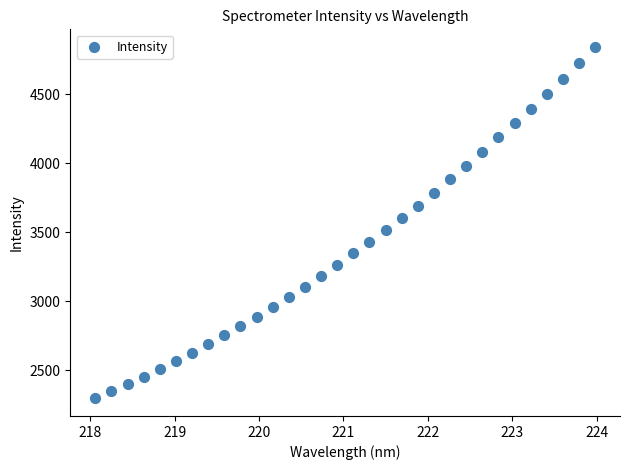

What is the range of X values (max minus min)?

5.9